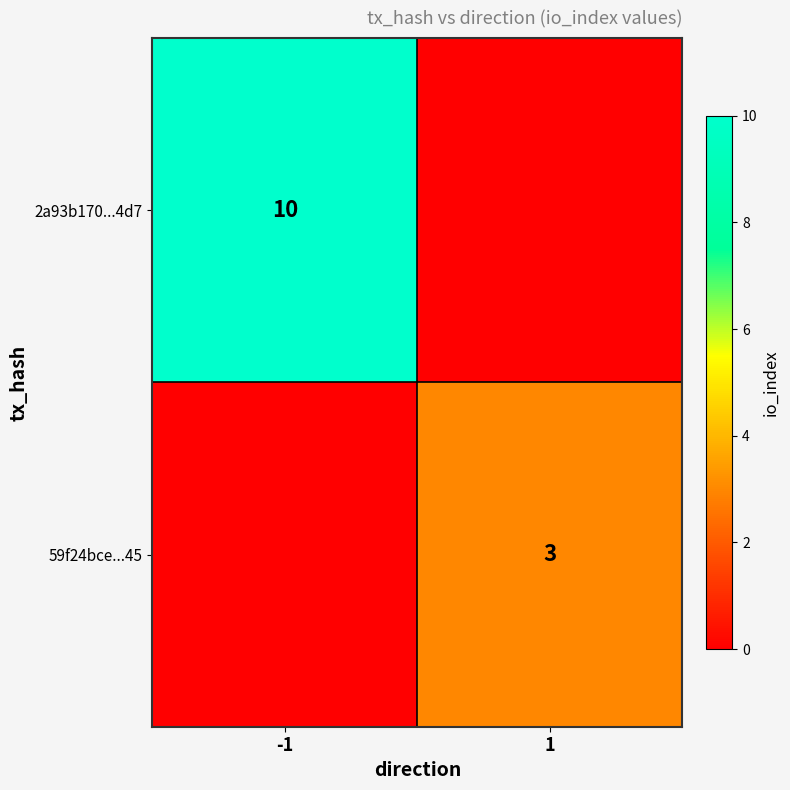

Which has a higher value, -1 or 1?

-1